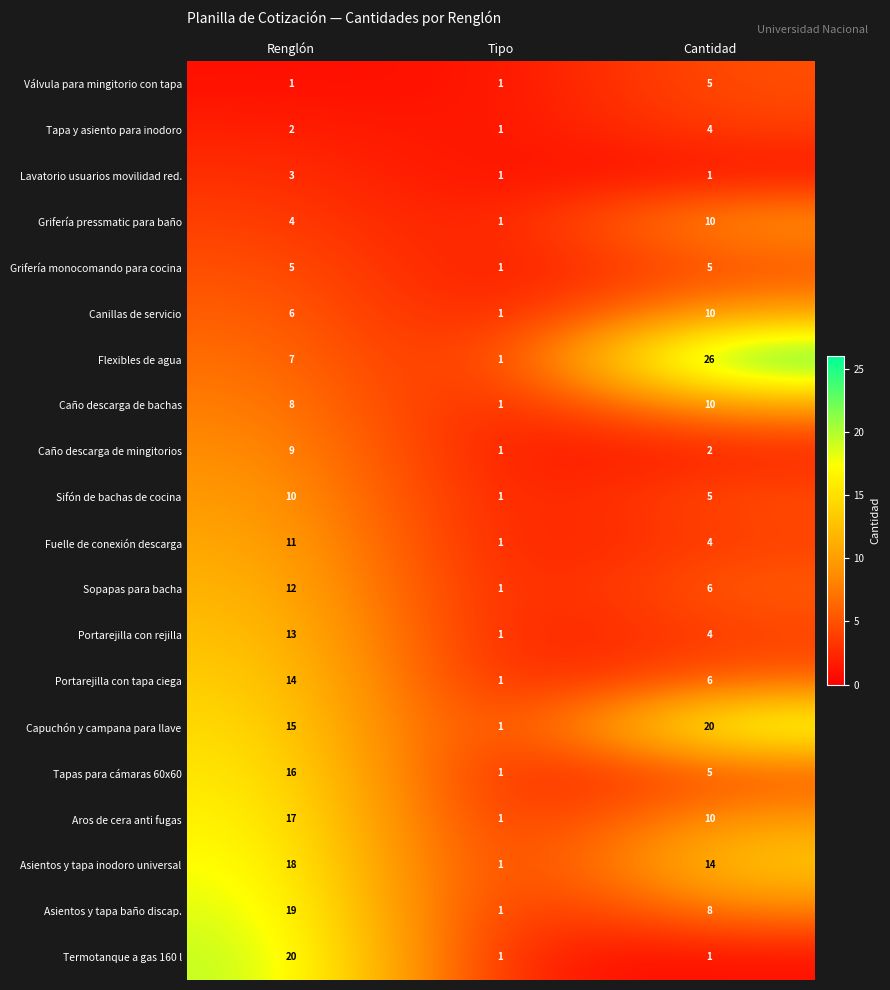

At which category is the sum across all series the highest?

Renglón